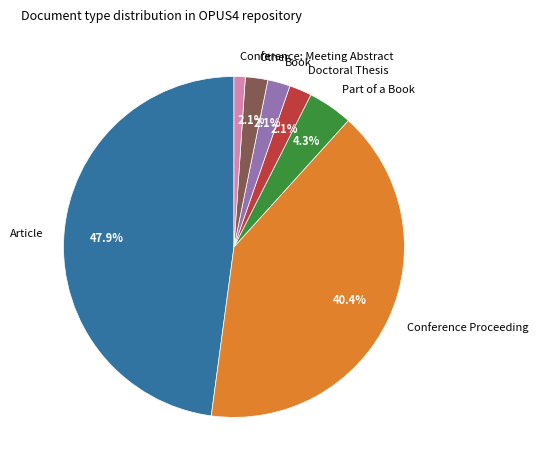

The Other slice represents 16% of the pie. True or false?

False